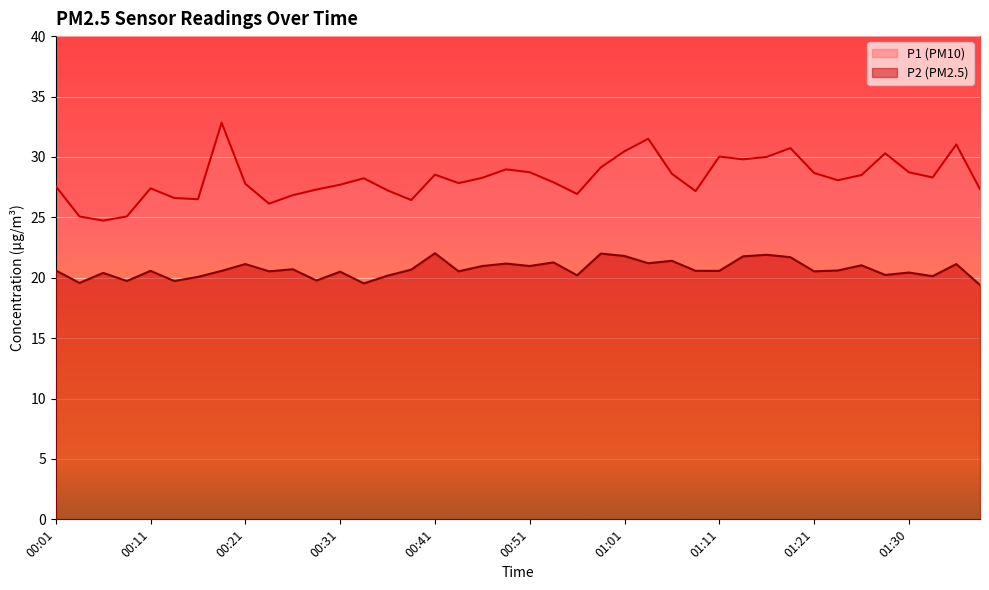

How many lines are shown in the chart?

2